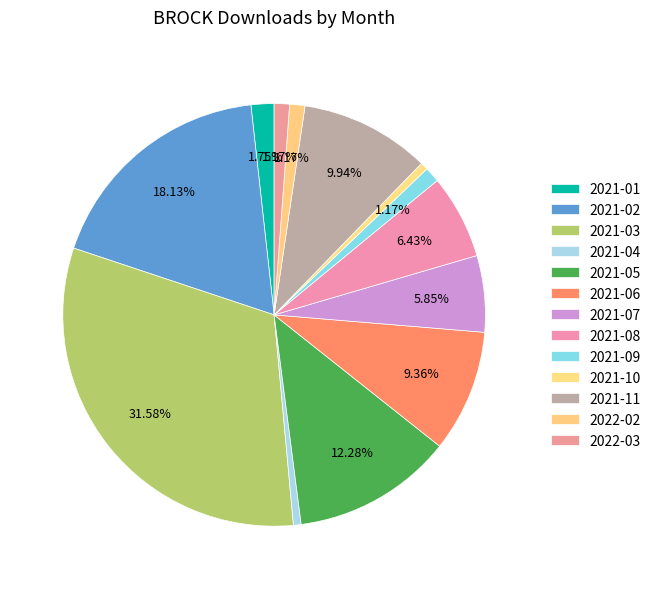

How many segments does this pie chart have?

13